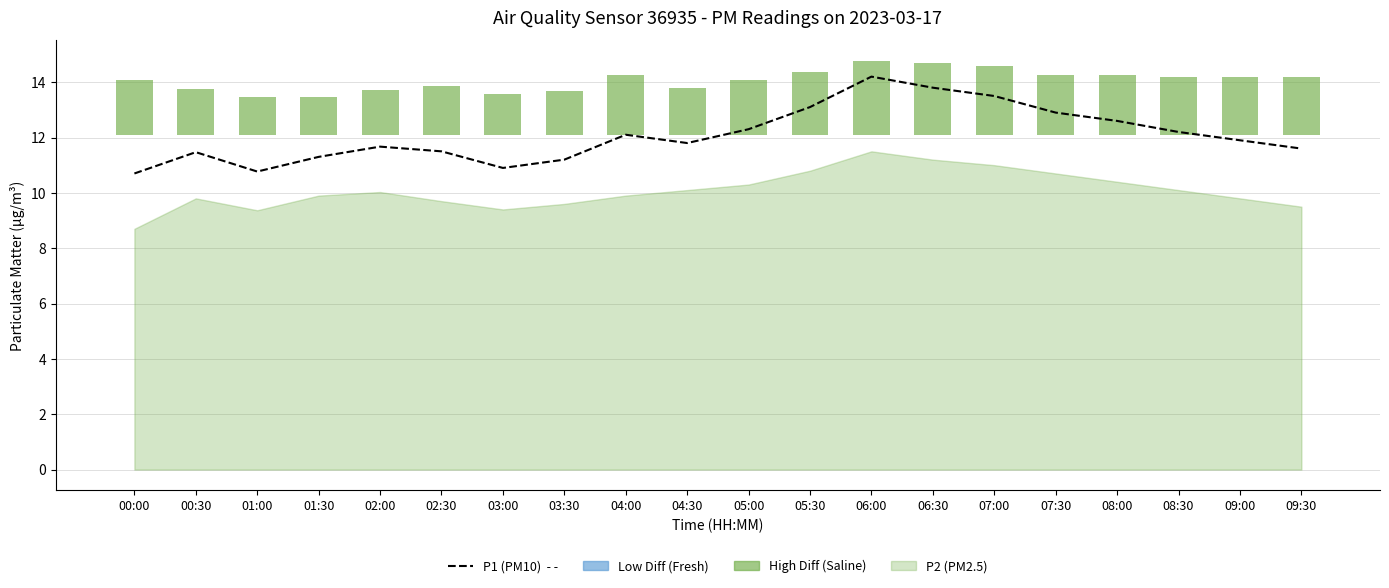

At which label is the value closest to 12?

04:00